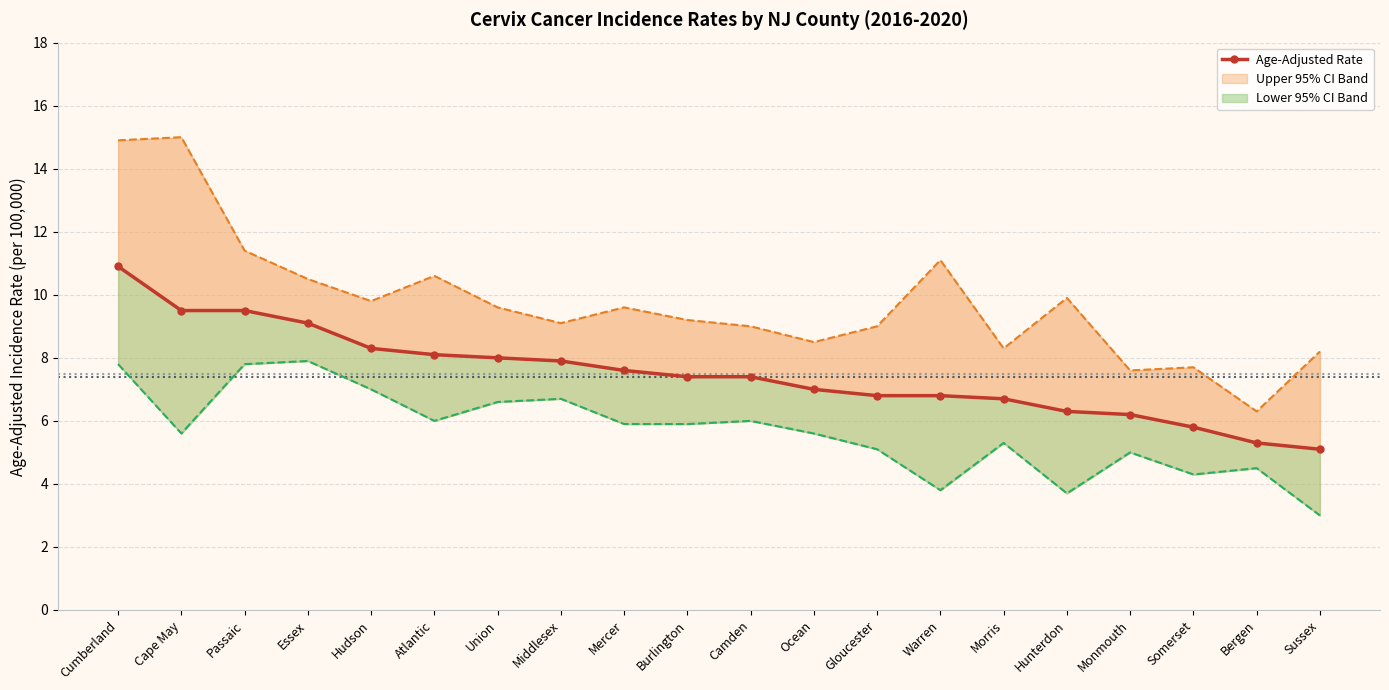

What is the change in value from Warren to Bergen?

-1.5